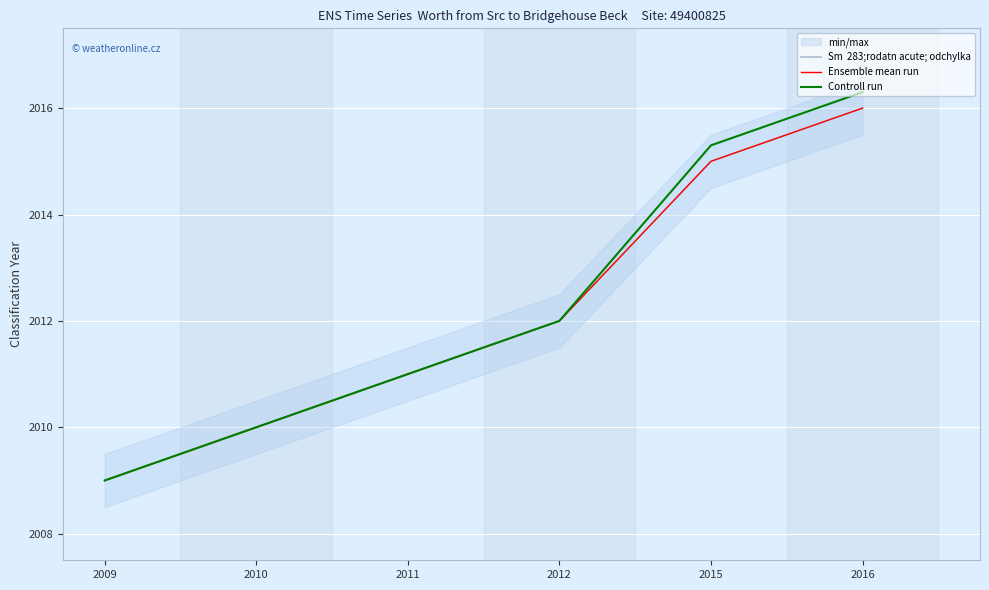

The value of Sm  283;rodatn acute; odchylka at 2010 is 2010.0. True or false?

True